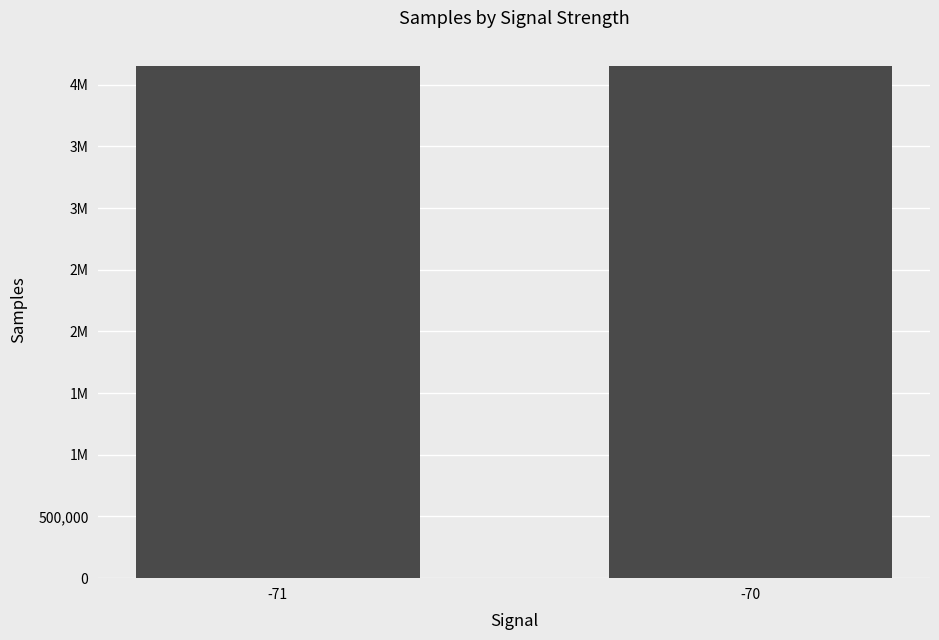

What is the difference between the values at -70 and -71?

391.2